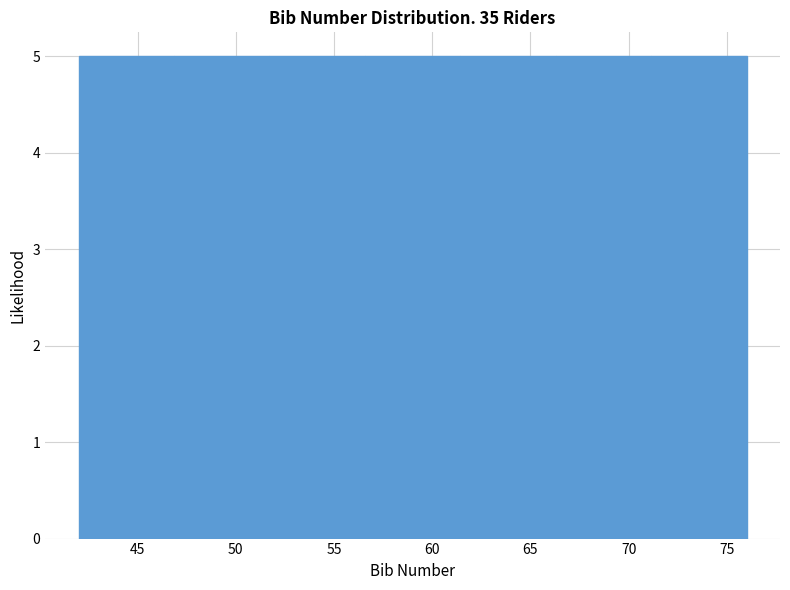

What is the height of the bar covering 47.0 to 51.5 on the x-axis? Neither the bar edges nor the heights are printed on the chart, so give them approximately, as read against the axes.

5